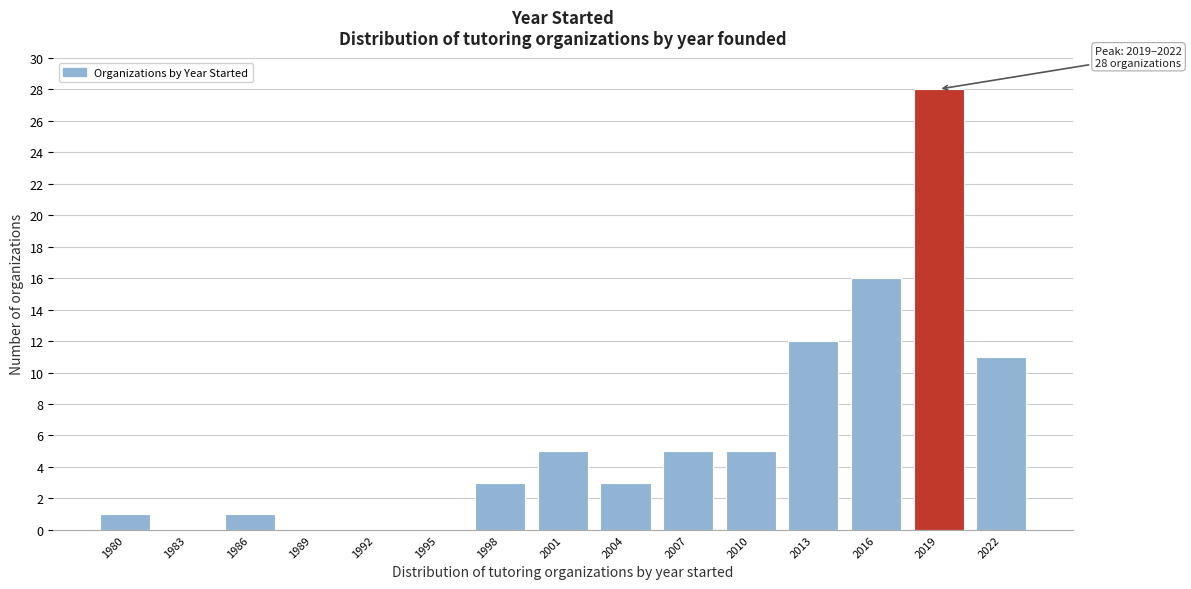

Reading left to right, what are all the values shown in this chart?

1980=1	1983=0	1986=1	1989=0	1992=0	1995=0	1998=3	2001=5	2004=3	2007=5	2010=5	2013=12	2016=16	2019=28	2022=11